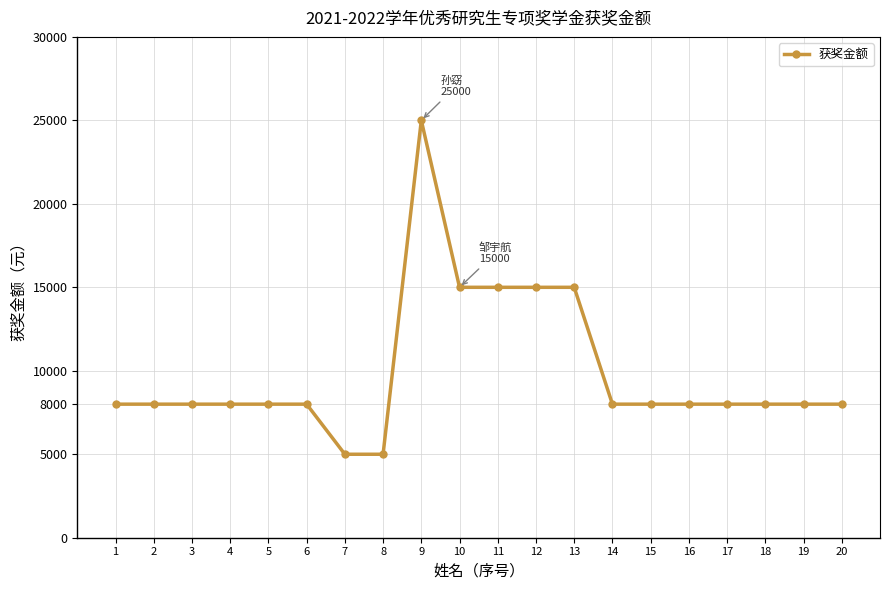

Reading left to right, extract all data points from this chart.

8000	8000	8000	8000	8000	8000	5000	5000	25000	15000	15000	15000	15000	8000	8000	8000	8000	8000	8000	8000